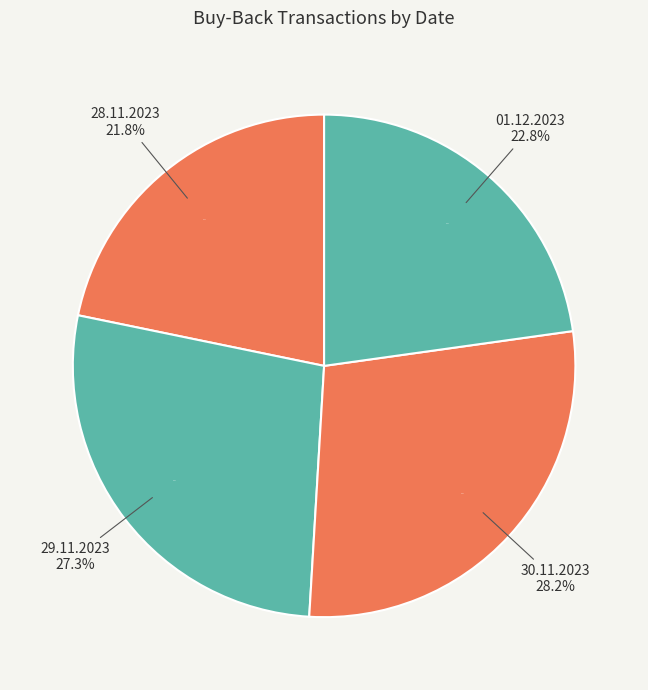

Between 01.12.2023 and 30.11.2023, which is larger?

30.11.2023